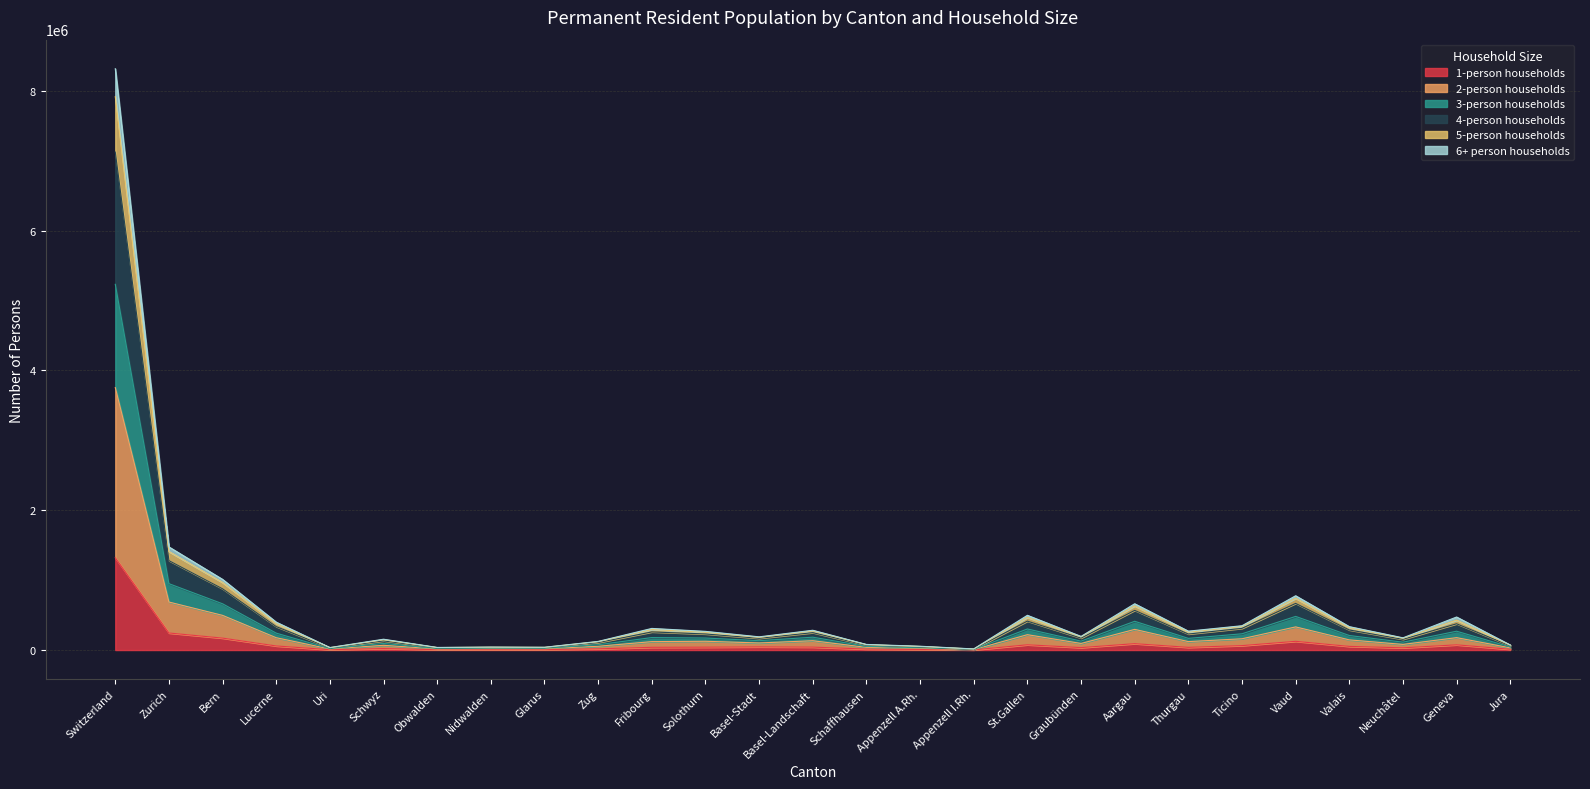

Is it true that 1-person households equals 1320230 at Switzerland?

True